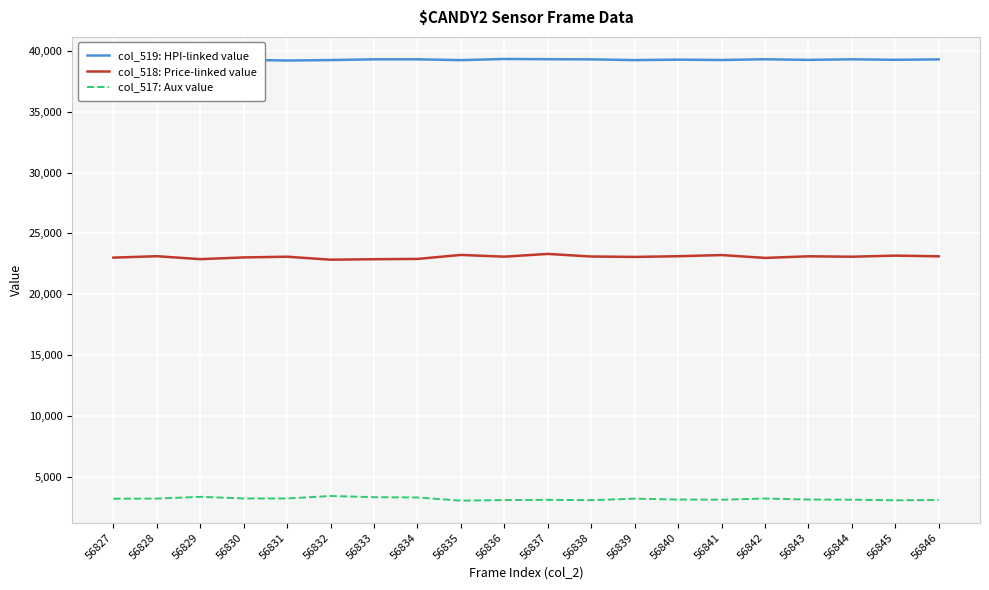

At 56837, list the series in order from smallest to largest.

col_517: Aux value, col_518: Price-linked value, col_519: HPI-linked value